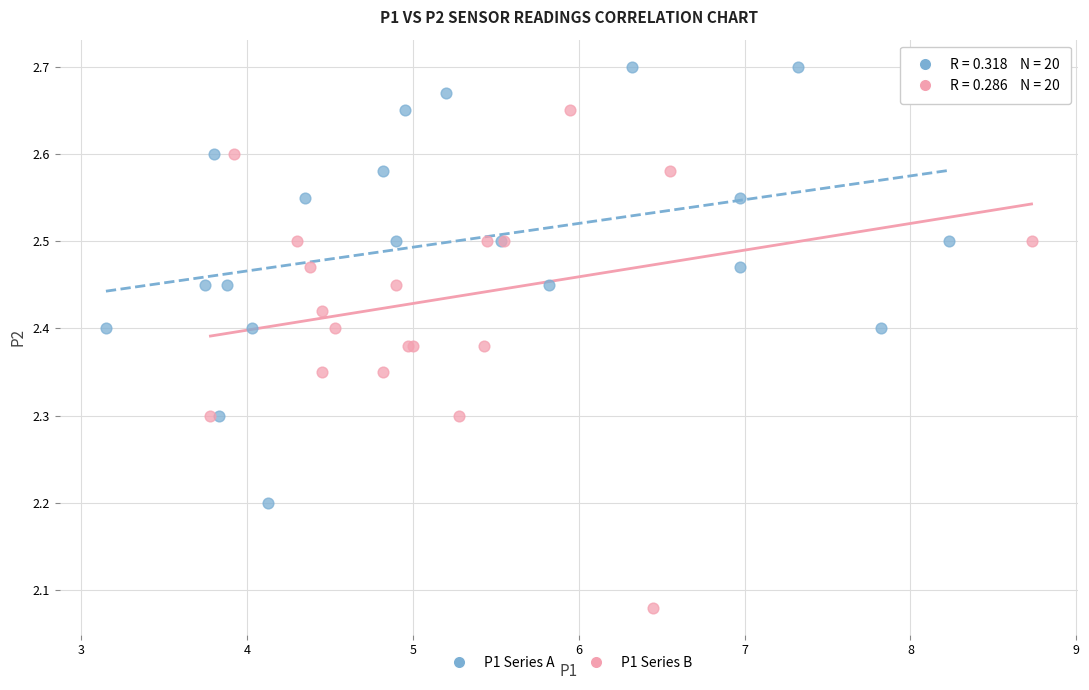

Which series has the largest Y range (max minus min)?

P1 Series B